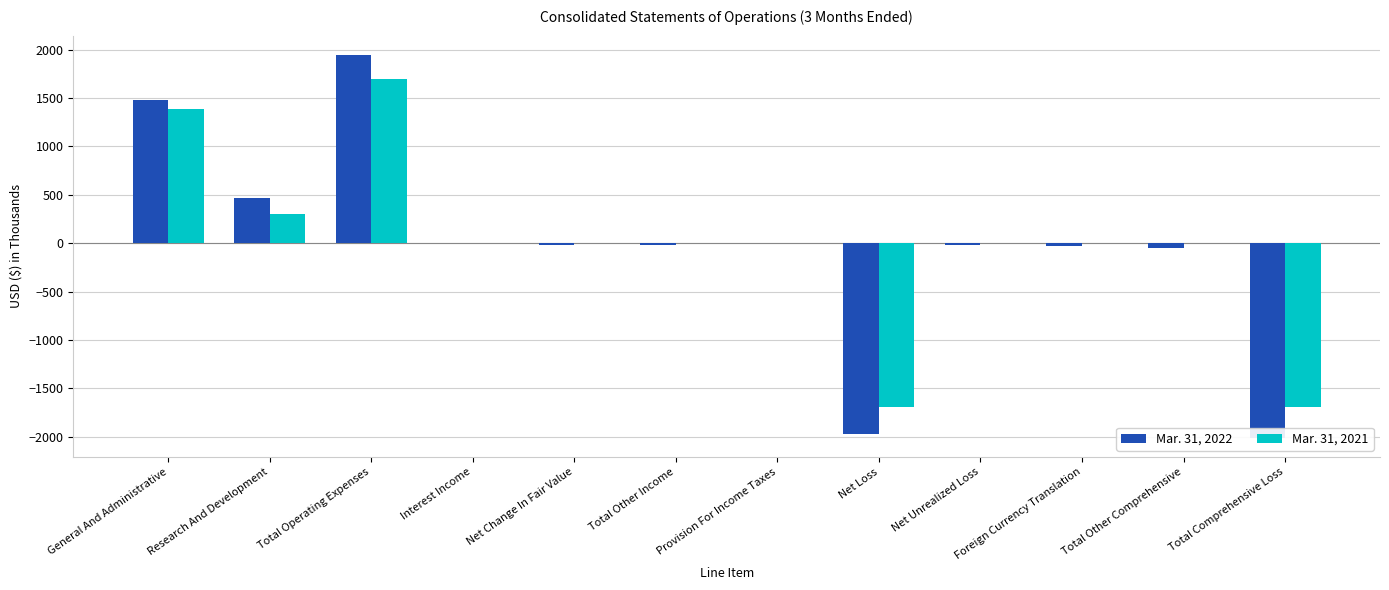

Rank the series by their maximum value, from lowest to highest.

Mar. 31, 2021, Mar. 31, 2022